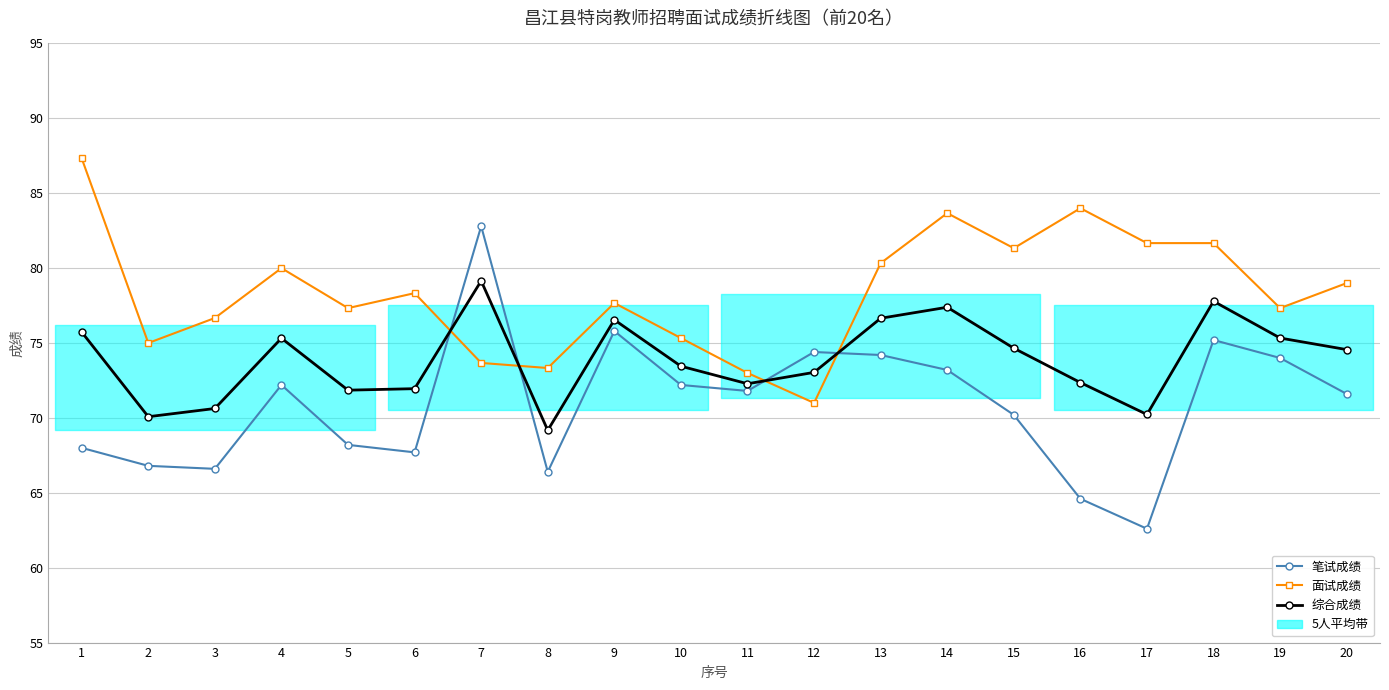

Which series ends up on top after the final intersection of 综合成绩 and 笔试成绩?

综合成绩